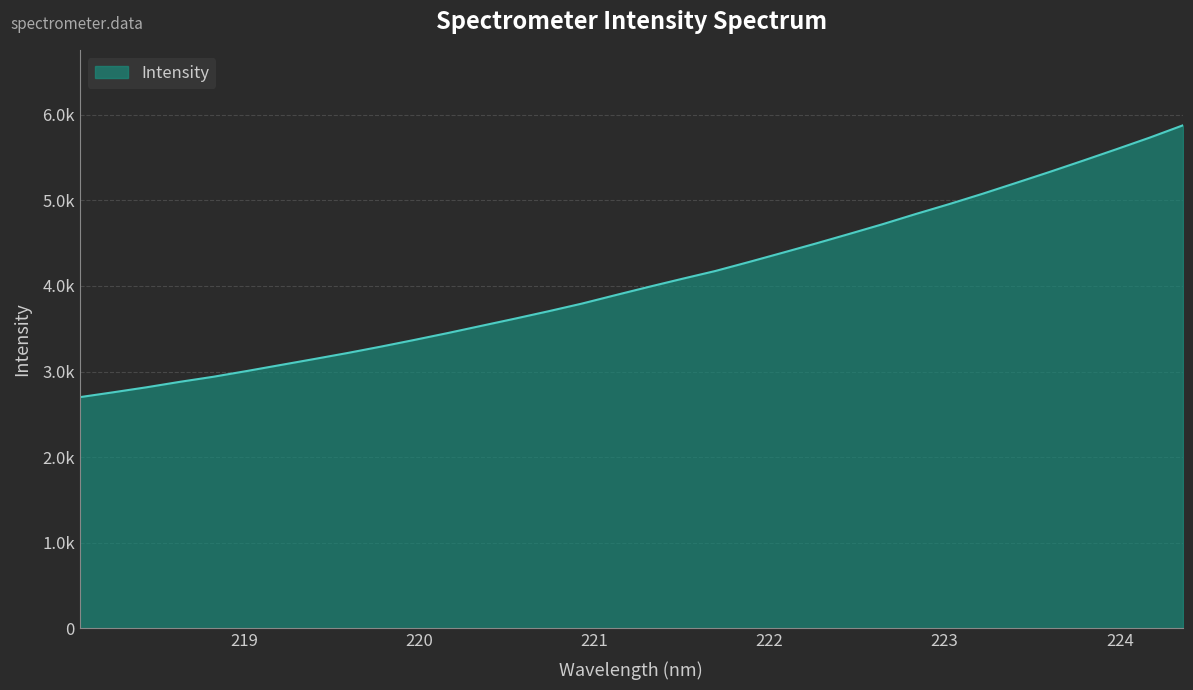

Does the chart have visible grid lines?

Yes